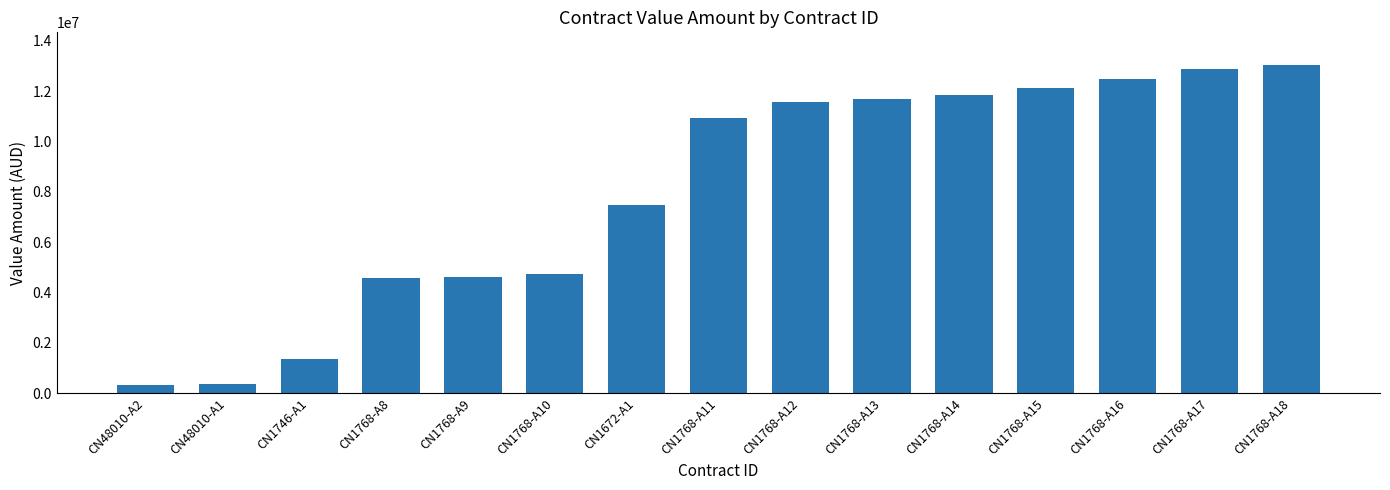

Approximately how many times larger is the value at CN1768-A10 compared to CN1768-A16?

0.4